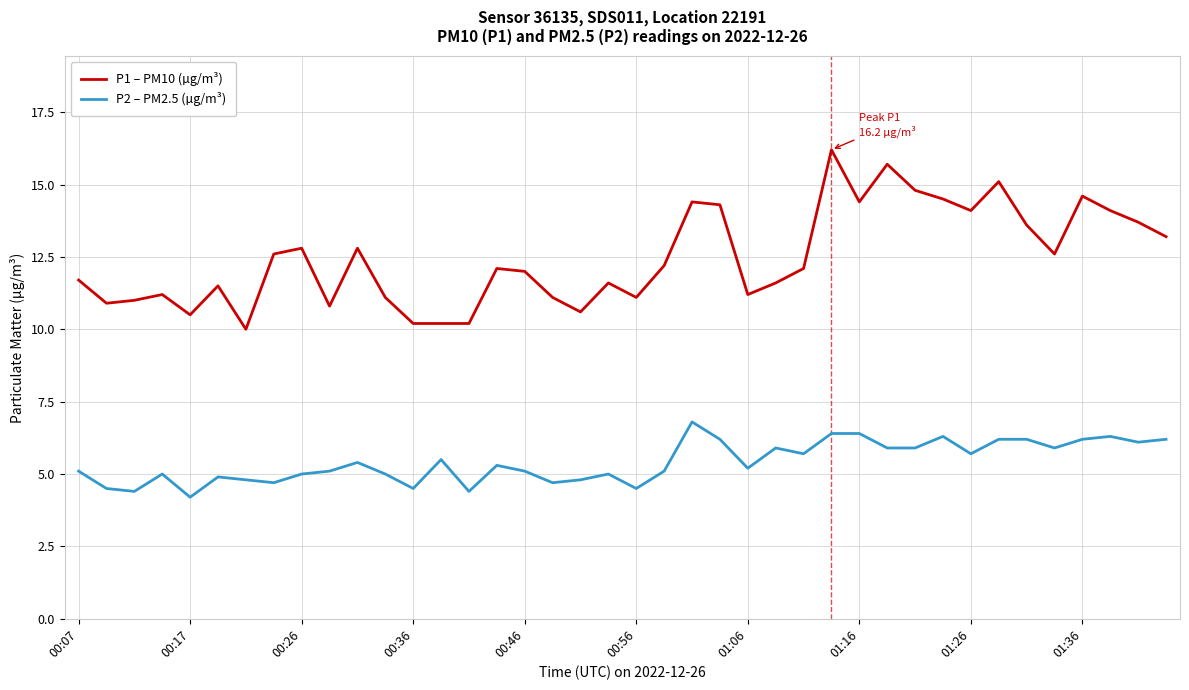

List the series in order of their overall mean, lowest first.

P2 – PM2.5 (µg/m³), P1 – PM10 (µg/m³)